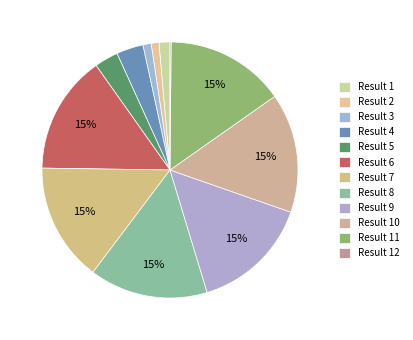

Rank the categories by value from highest to lowest.

10, 11, 8, 9, 6, 7, 4, 5, 1, 3, 2, 12